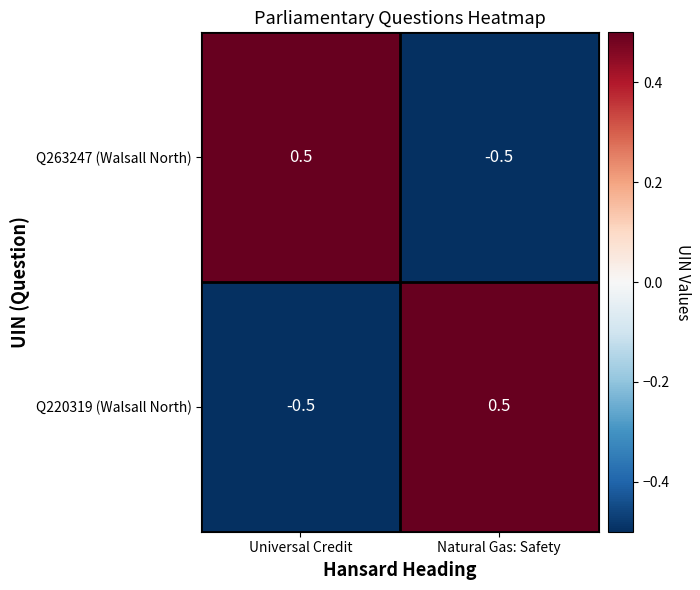

At Natural Gas: Safety, list the series in order from smallest to largest.

Q263247 (Walsall North), Q220319 (Walsall North)